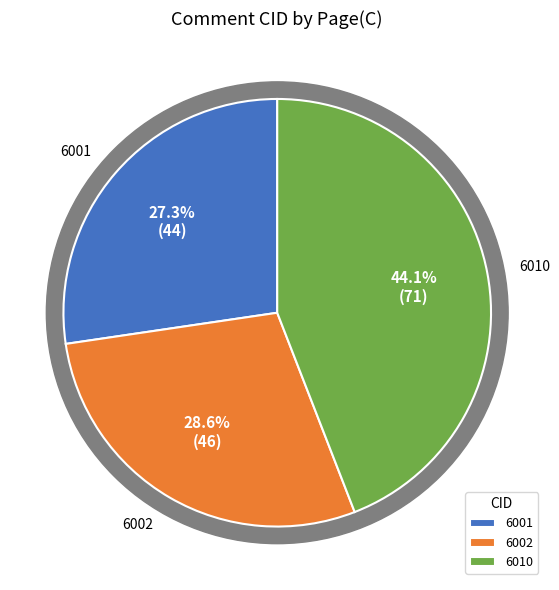

Does 6001 account for over 50% of the chart?

No